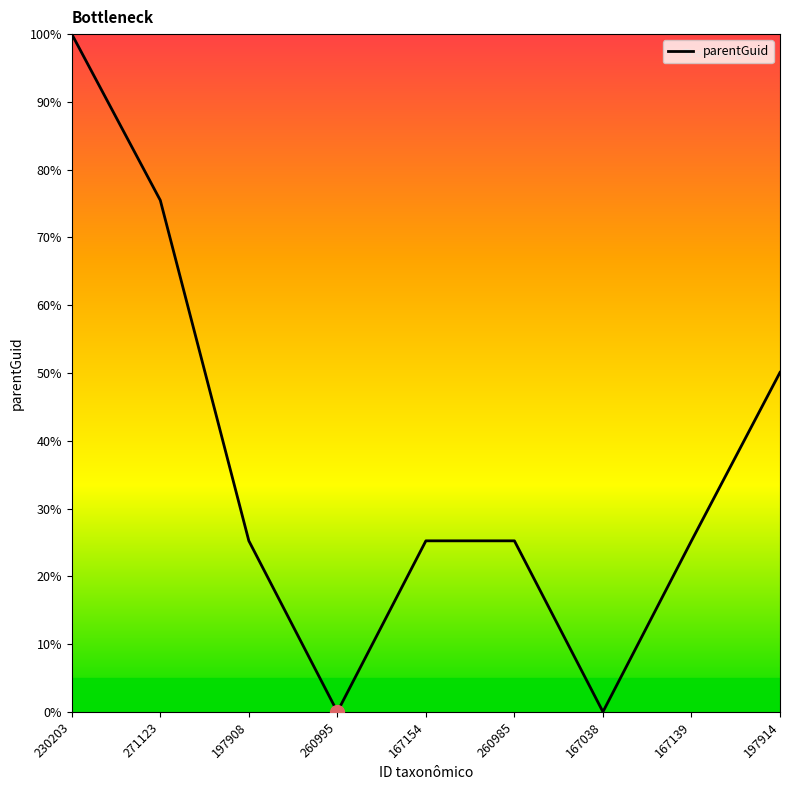

Is it true that the value at 271123 is 75.5?

True